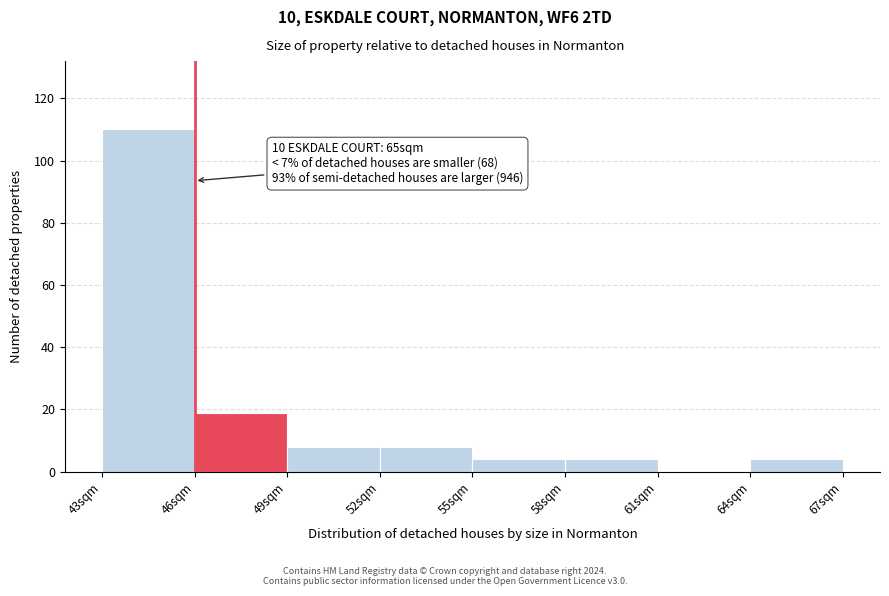

Over which range of the x-axis is the bar tallest?

43 to 46